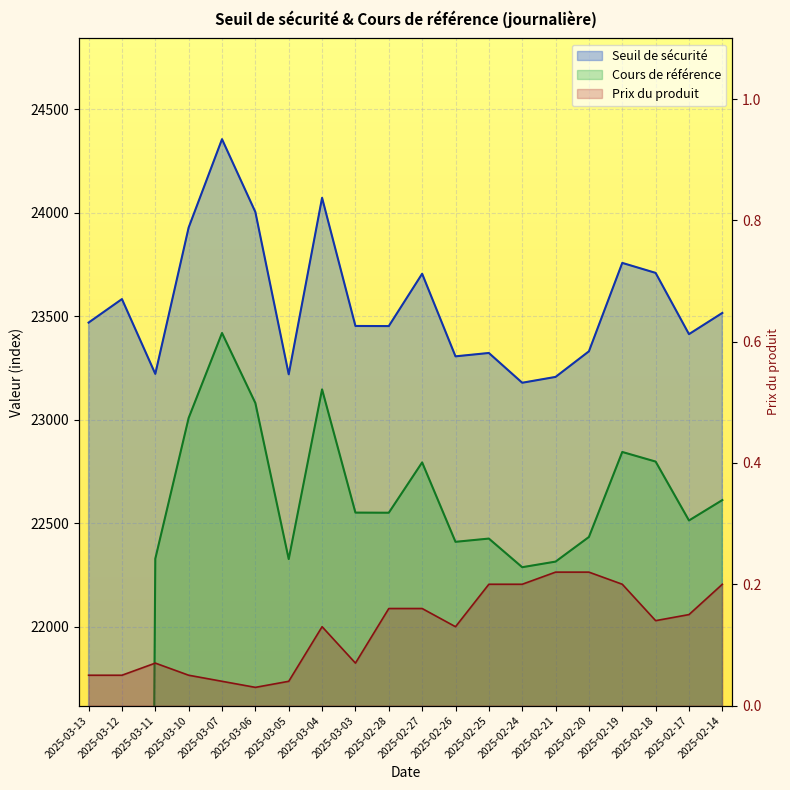

Which series has the largest total across all categories?

Seuil de sécurité